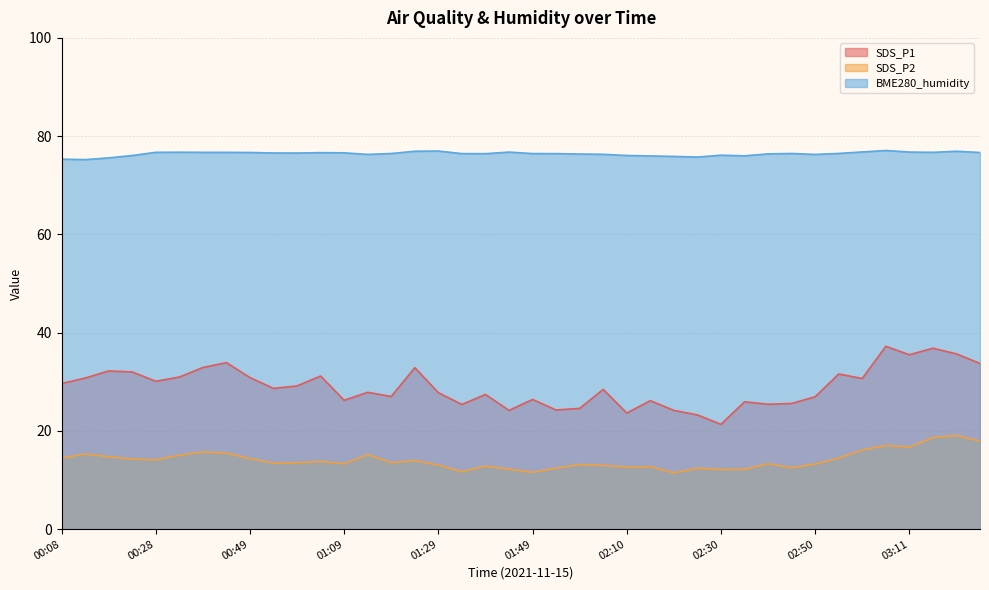

How many data points in SDS_P2 are less than 13?

13